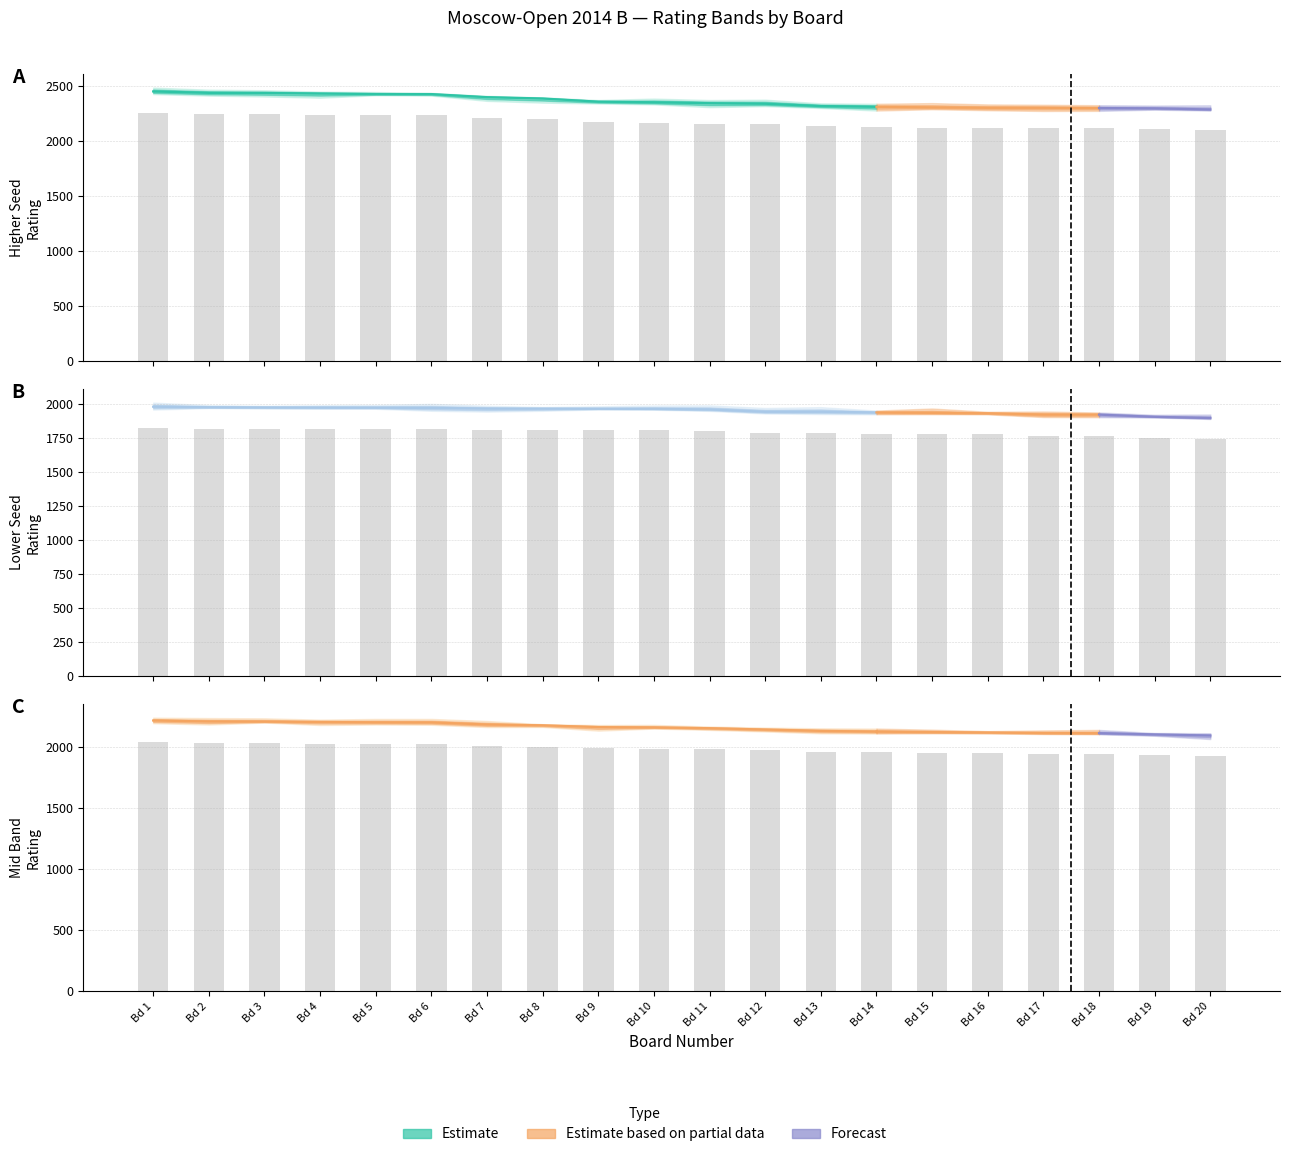

At which label does Lower Seed Rating first exceed 1804?

Bd 1